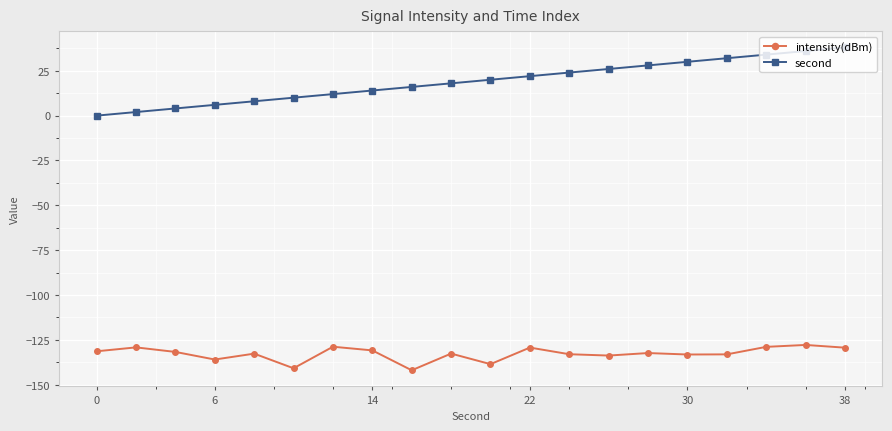

Rank the series by their maximum value, from highest to lowest.

second, intensity(dBm)